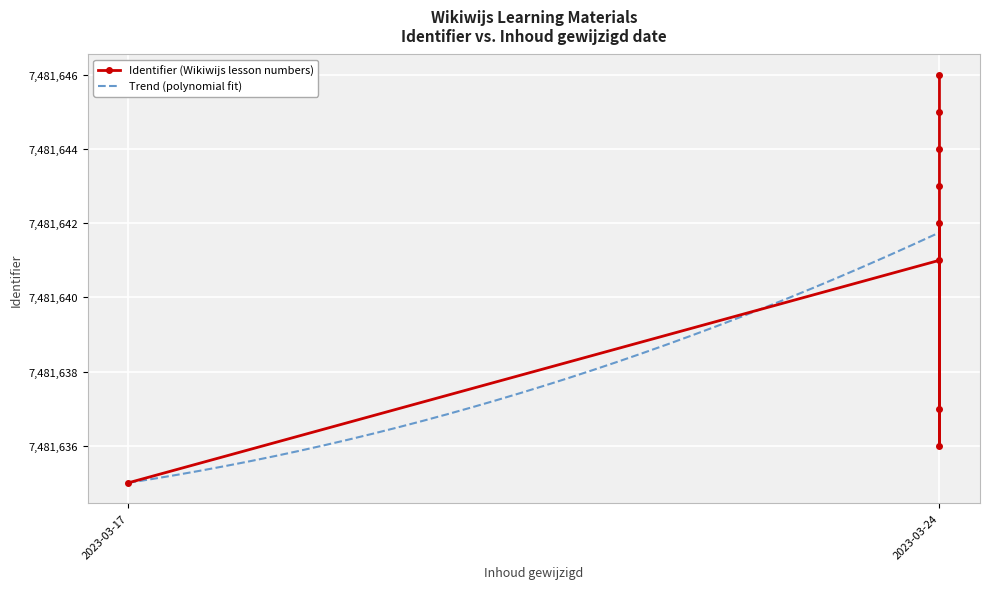

What is the approximate value at 2023-03-24?

7481636